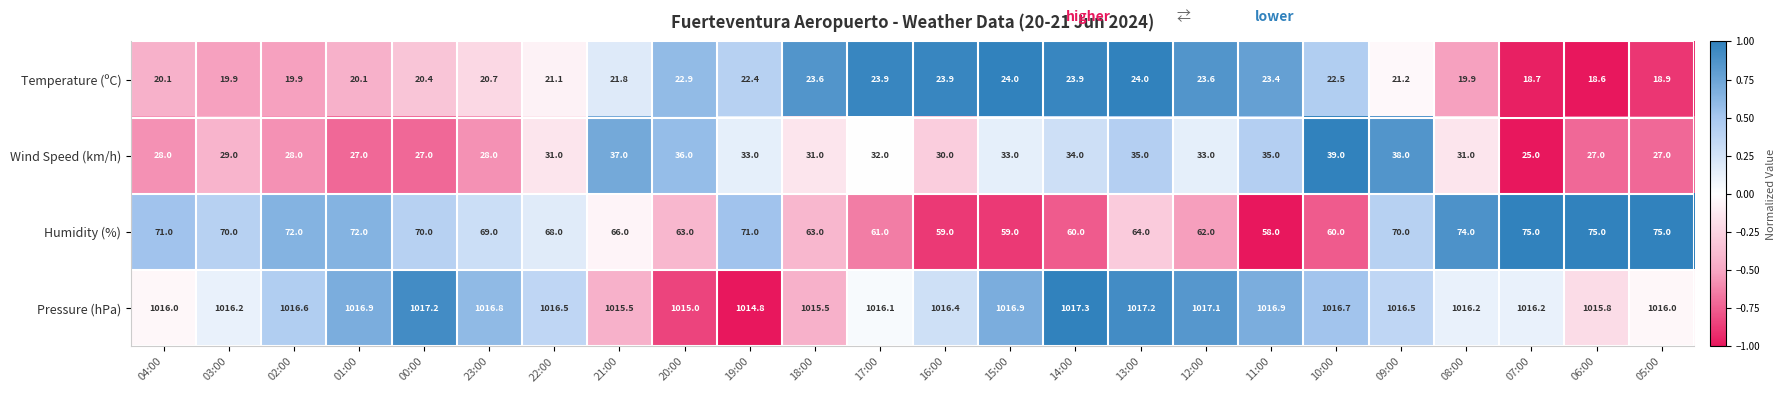

What is the smallest value displayed?

18.6